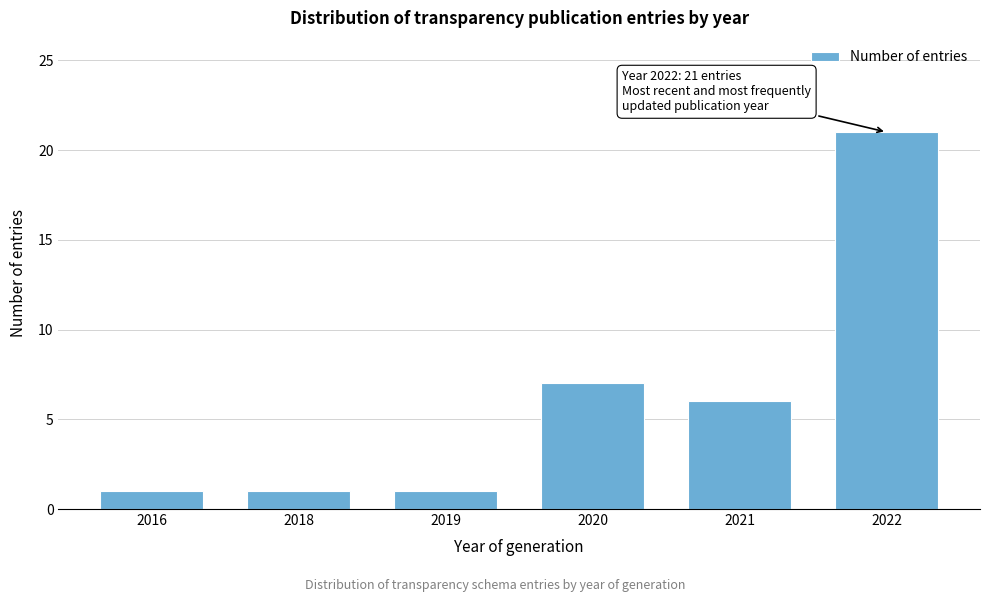

Reading left to right, list all the values displayed in this chart.

1	1	1	7	6	21